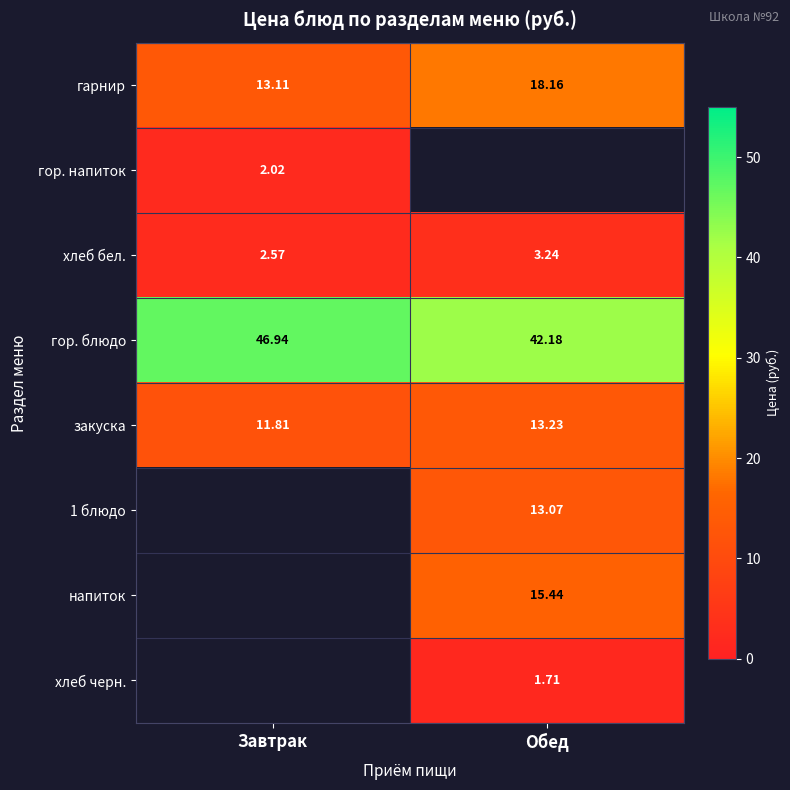

List the labels in order of закуска value, largest first.

Обед, Завтрак